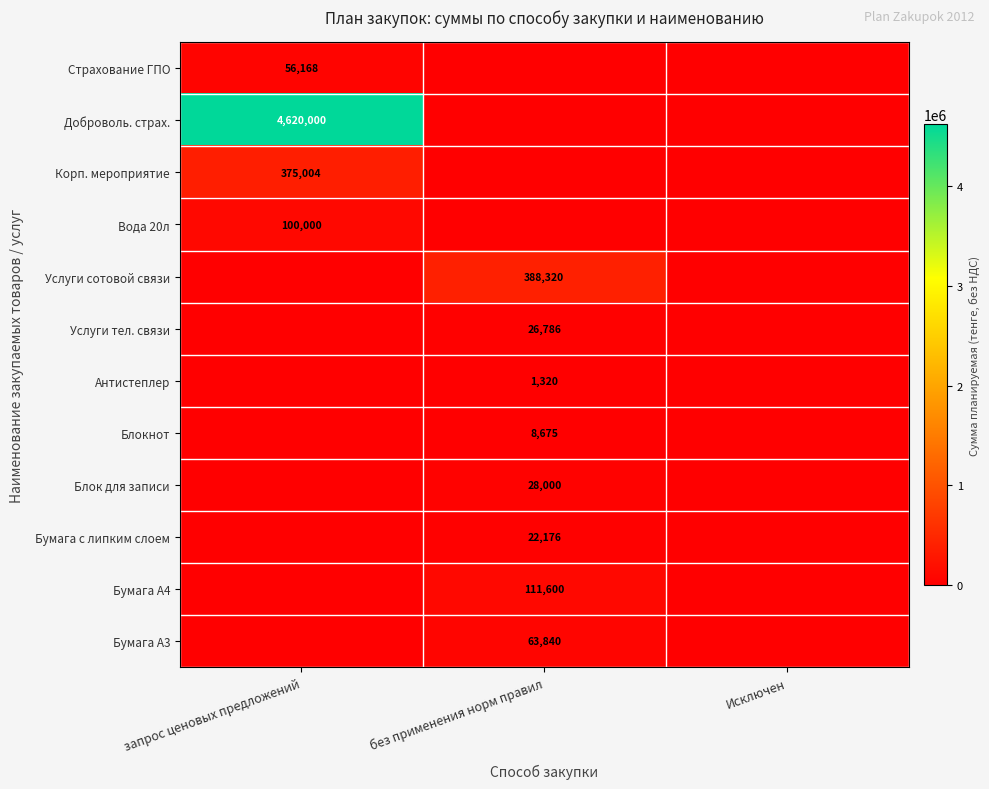

Which category has the lowest value across all series?

без применения норм правил